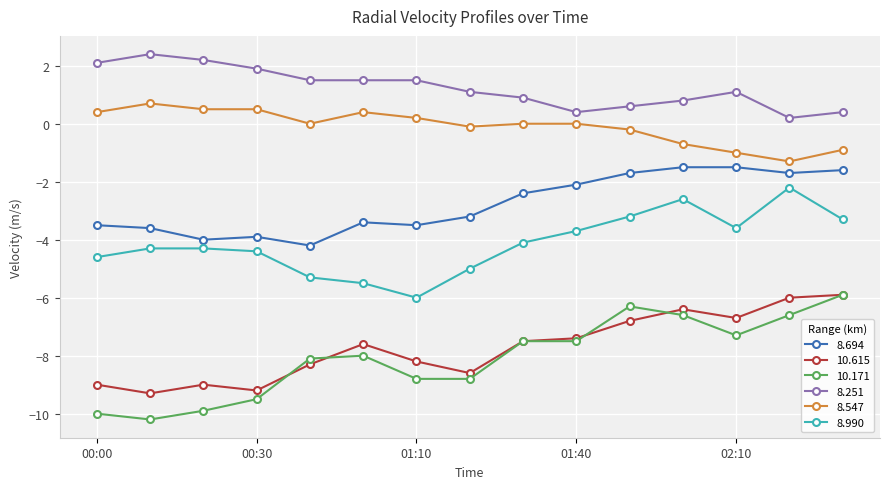

True or false: 8.547 has more than 0 interior local peaks.

True